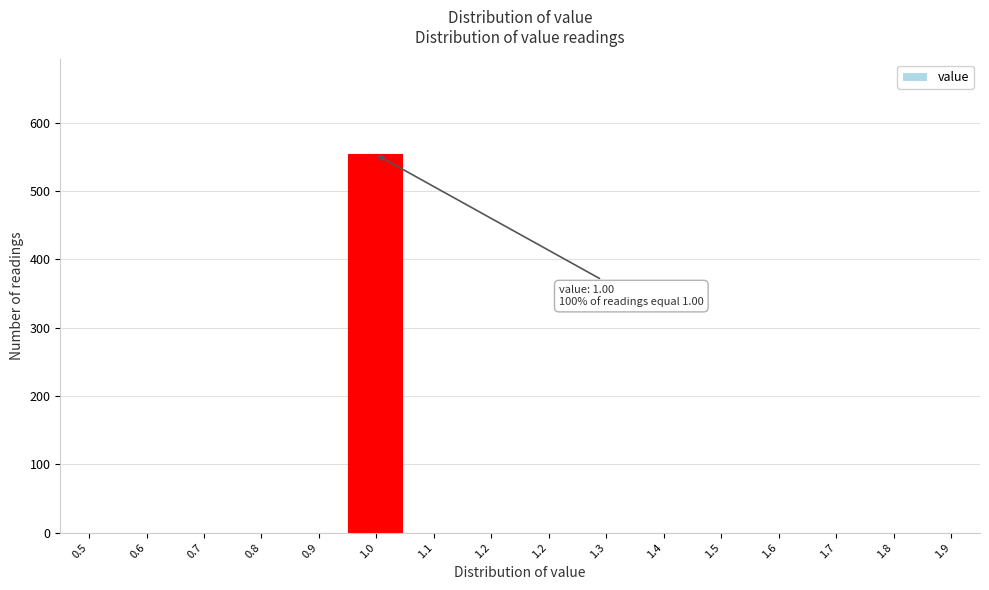

How many distinct data groups are displayed?

1